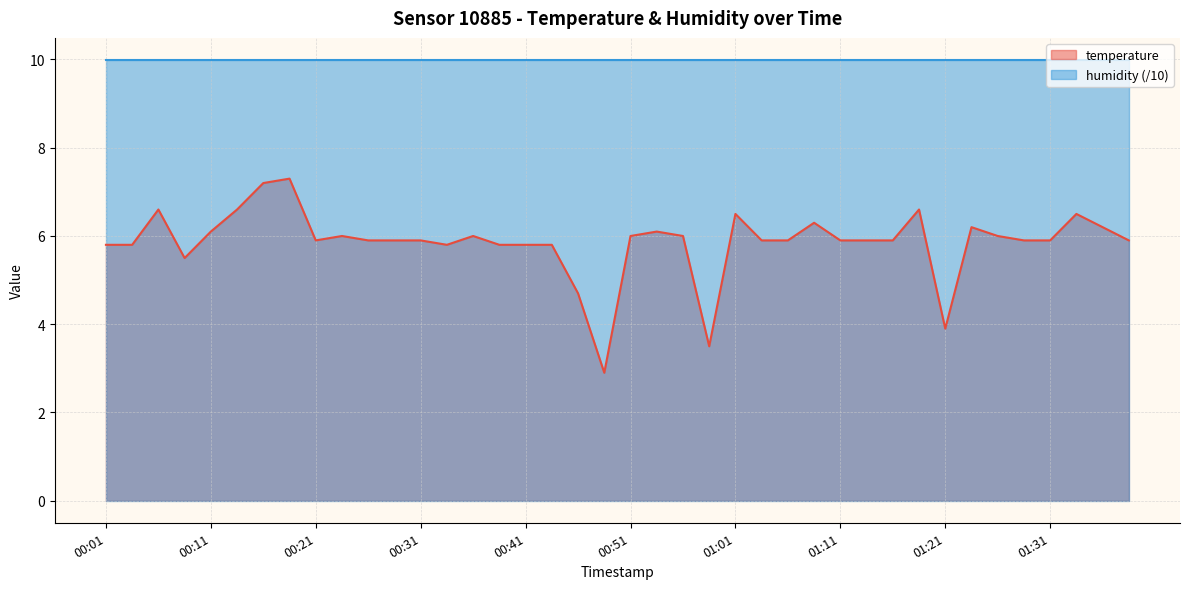

Which category has the highest value across all series?

00:19